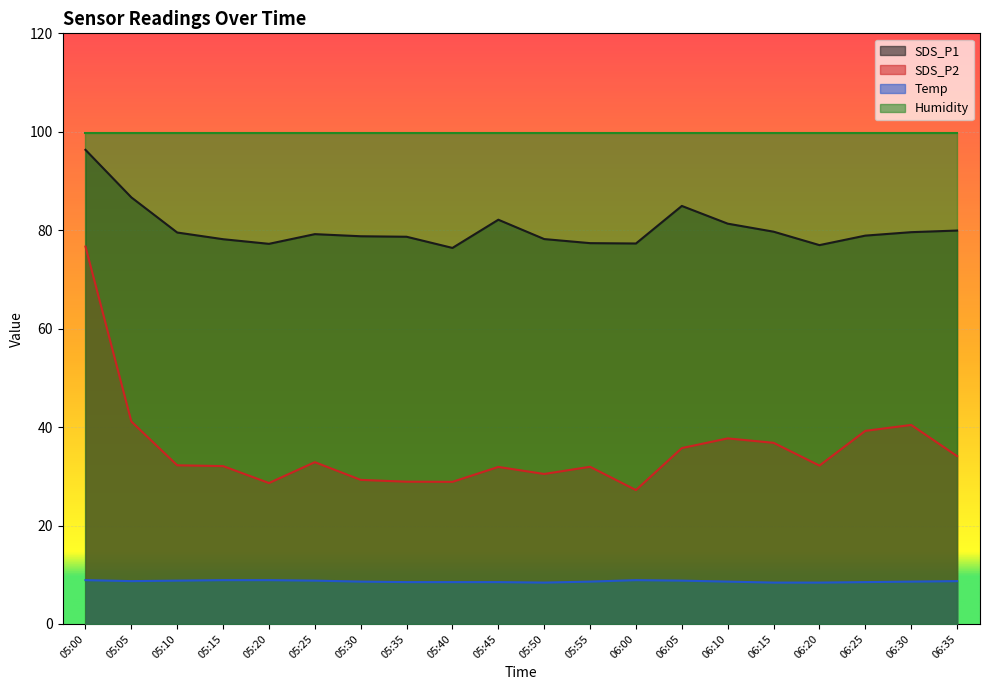

Where is the first local minimum for SDS_P1?

05:20